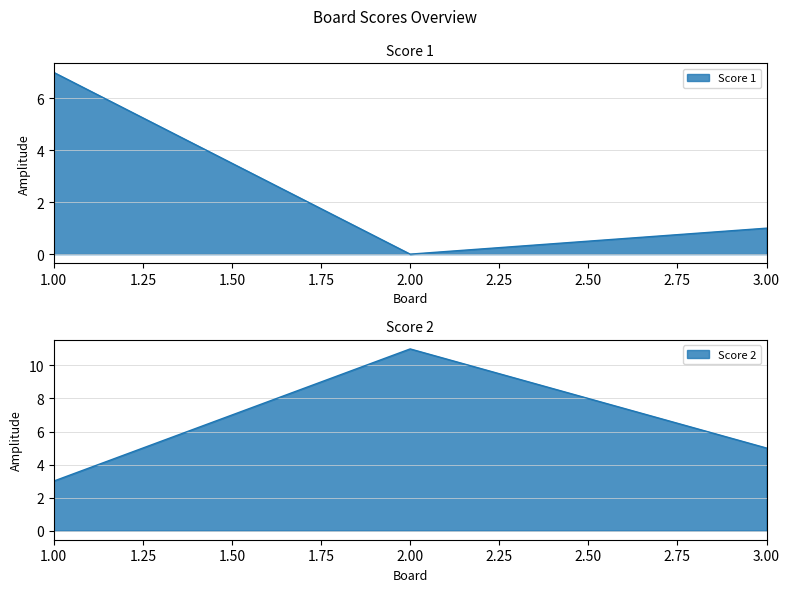

Which has a higher value, 3 or 2?

3